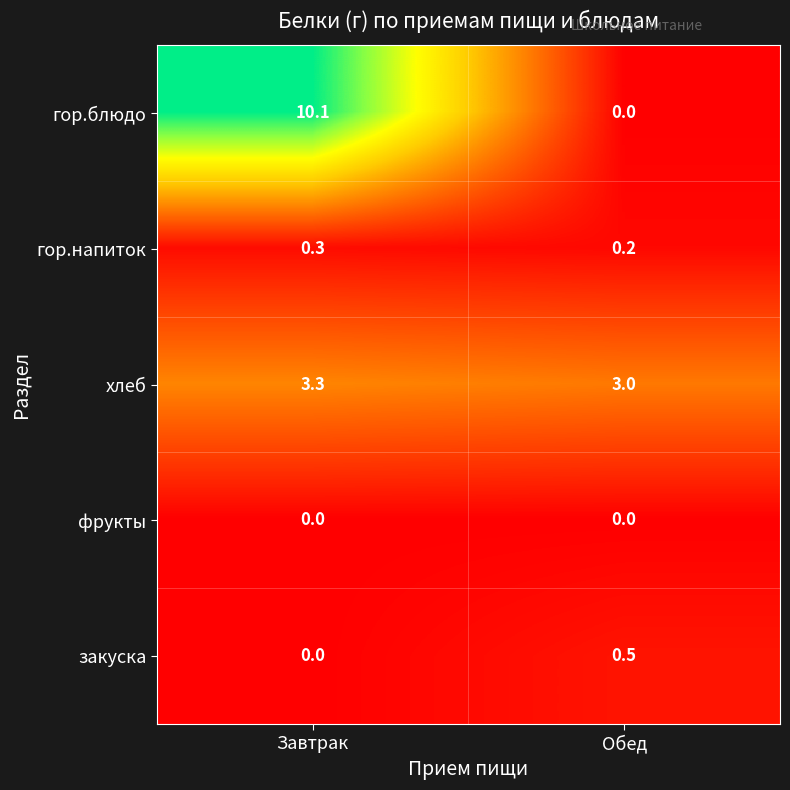

Reading left to right, extract all data points from this chart.

гор.блюдо: 10.1	0.0
гор.напиток: 0.3	0.2
хлеб: 3.3	3.0
фрукты: 0.0	0.0
закуска: 0.0	0.5